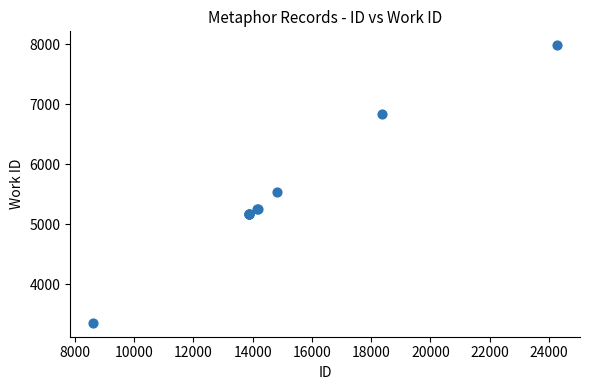

What Y value in the scatter plot is closest to 5668?

5538